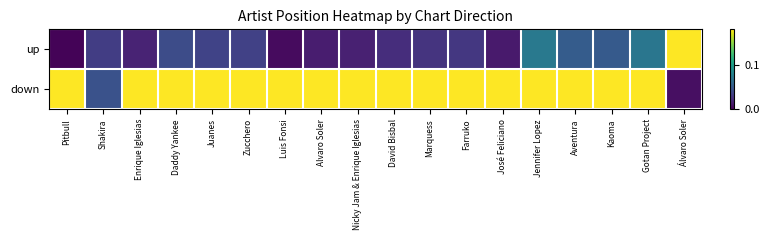

Reading left to right, extract all data points from this chart.

up: Pitbull=0.0	Shakira=0.0	Enrique Iglesias=0.0	Daddy Yankee=0.0	Juanes=0.0	Zucchero=0.0	Luis Fonsi=0.0	Alvaro Soler=0.0	Nicky Jam & Enrique Iglesias=0.0	David Bisbal=0.0	Marquess=0.0	Farruko=0.0	José Feliciano=0.0	Jennifer Lopez=0.1	Aventura=0.1	Kaoma=0.1	Gotan Project=0.1	Álvaro Soler=0.2
down: Pitbull=0.2	Shakira=0.0	Enrique Iglesias=0.2	Daddy Yankee=0.2	Juanes=0.2	Zucchero=0.2	Luis Fonsi=0.2	Alvaro Soler=0.2	Nicky Jam & Enrique Iglesias=0.2	David Bisbal=0.2	Marquess=0.2	Farruko=0.2	José Feliciano=0.2	Jennifer Lopez=0.2	Aventura=0.2	Kaoma=0.2	Gotan Project=0.2	Álvaro Soler=0.0